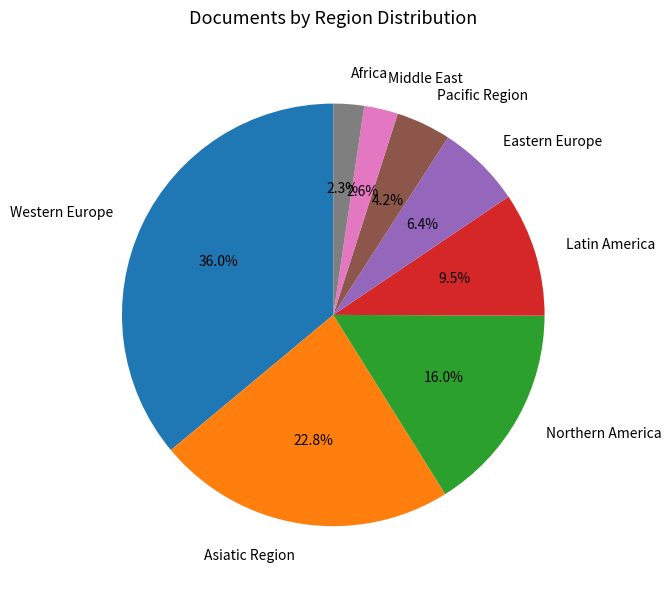

Count the number of slices in the pie.

8